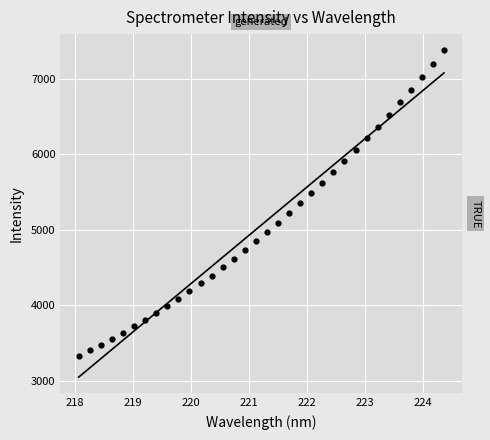

What is the range of X values (max minus min)?

6.3